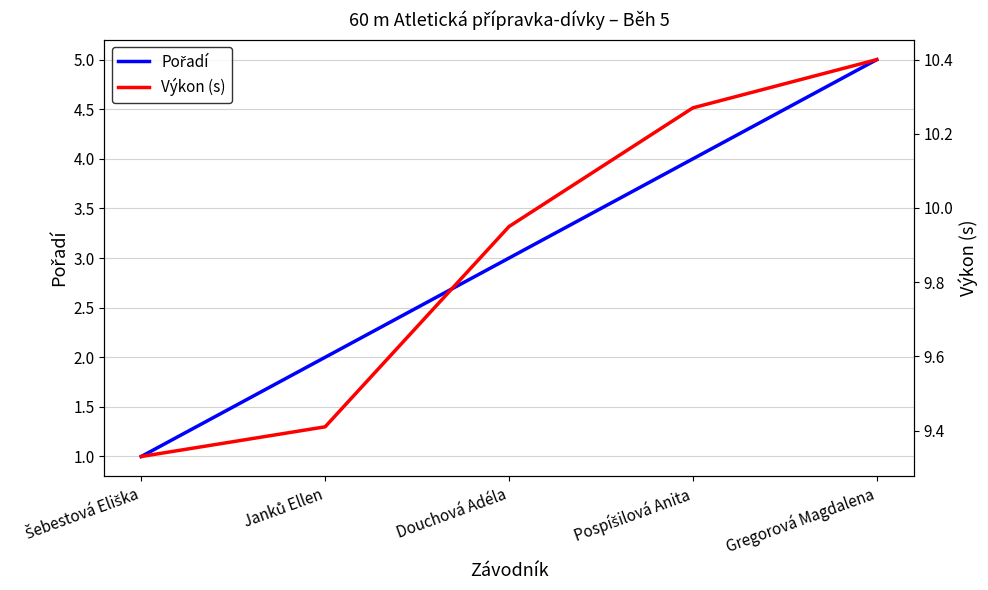

What is the sum of the Výkon (s) values at Gregorová Magdalena and Douchová Adéla?

20.4